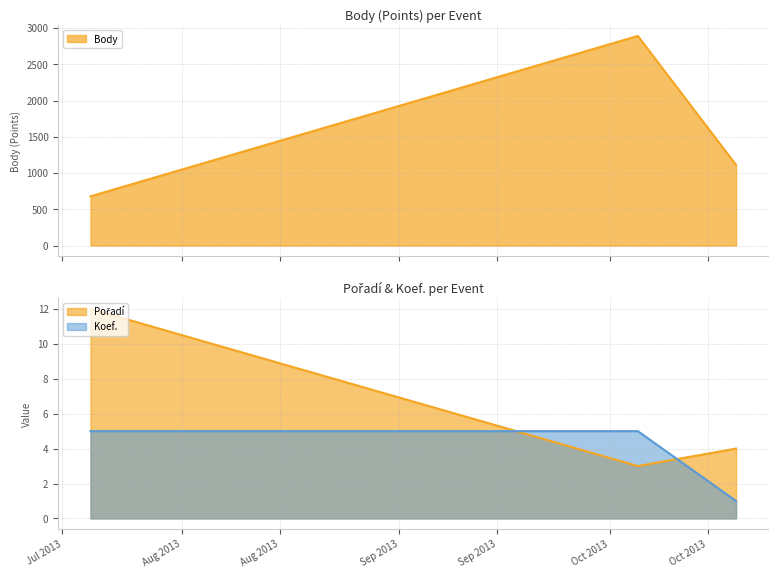

Does the chart display data point markers on the line(s)?

No